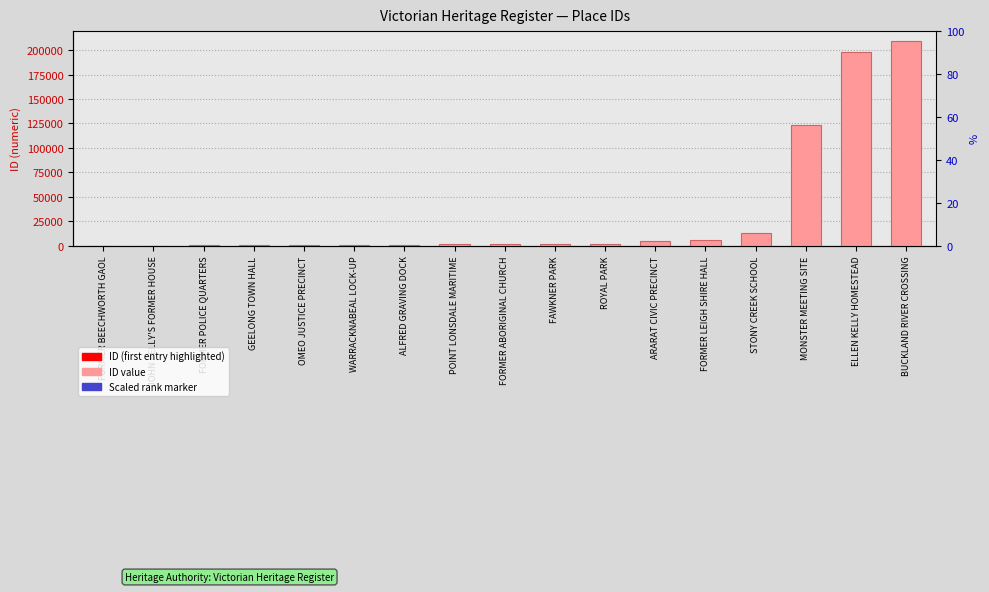

At which category is the sum across all series the highest?

BUCKLAND RIVER CROSSING